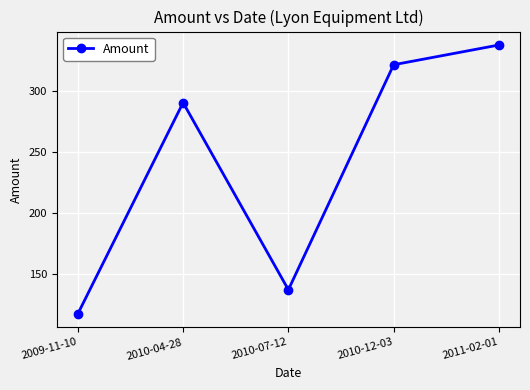

What is the maximum value shown in the chart?

338.1